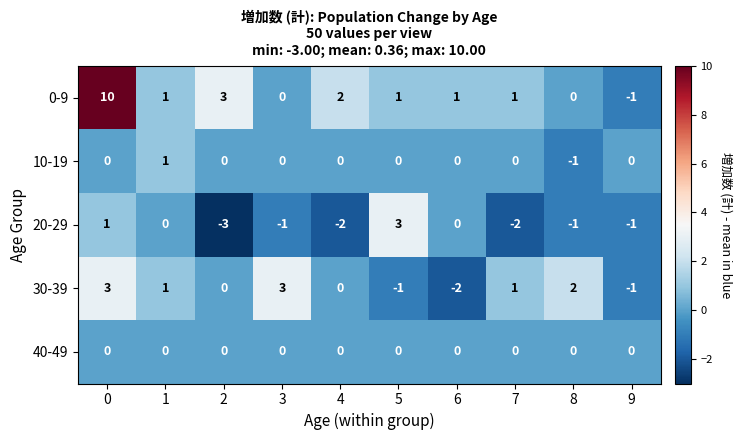

Between 3 and 9, which series saw the biggest shift?

30-39